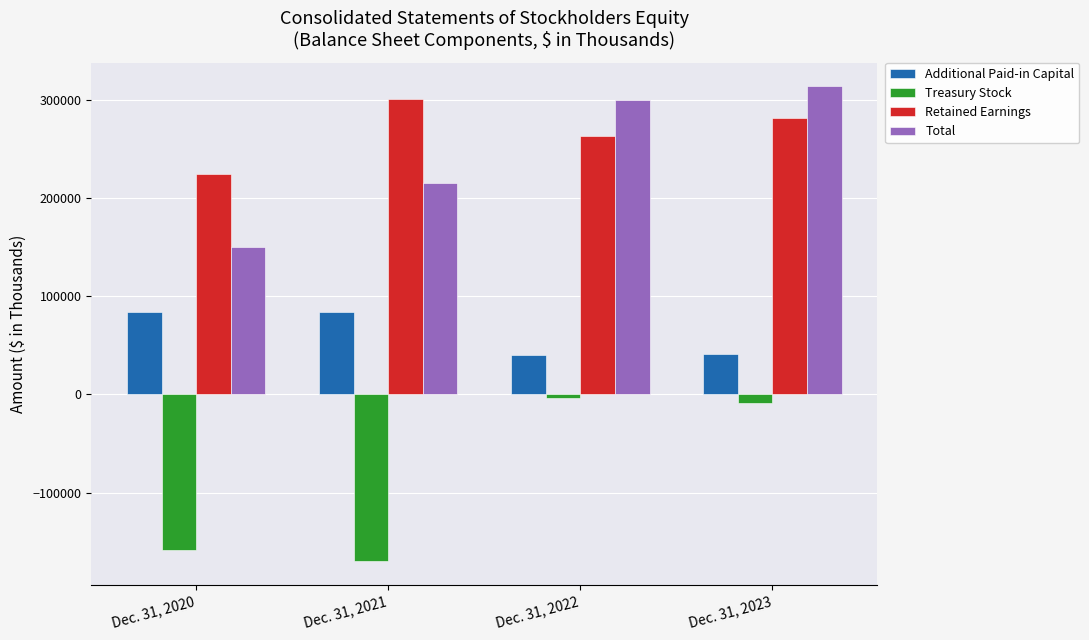

What is the difference between the Additional Paid-in Capital values at Dec. 31, 2022 and Dec. 31, 2020?

43676